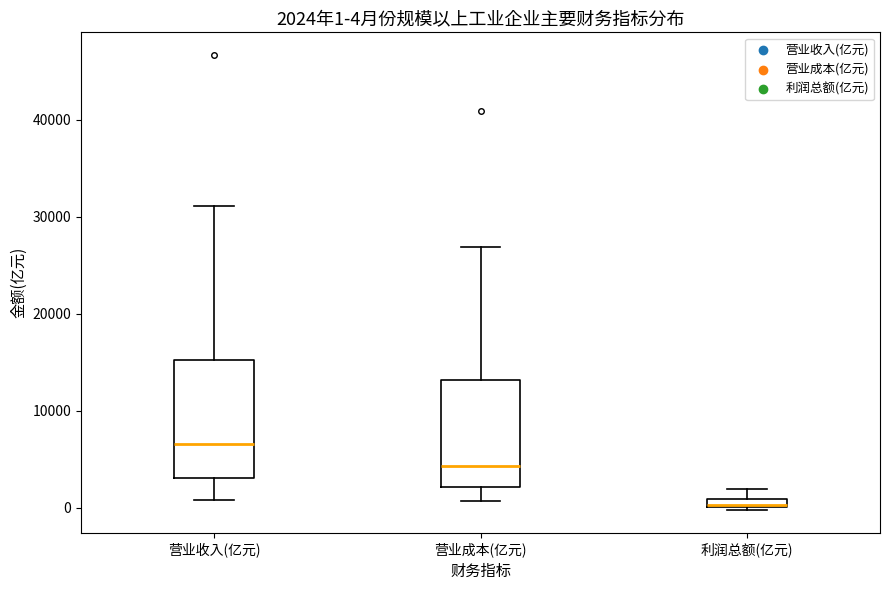

Comparing the boxes themselves (not the whiskers), which one is the tallest?

营业收入(亿元)